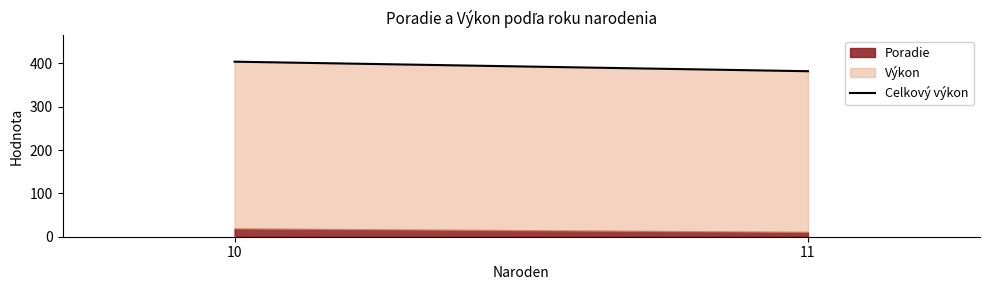

Does the chart have visible grid lines?

No